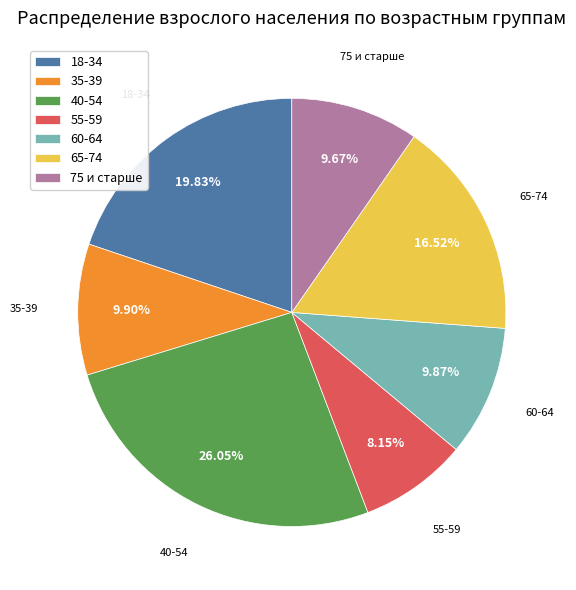

How many slices are in this pie chart?

7